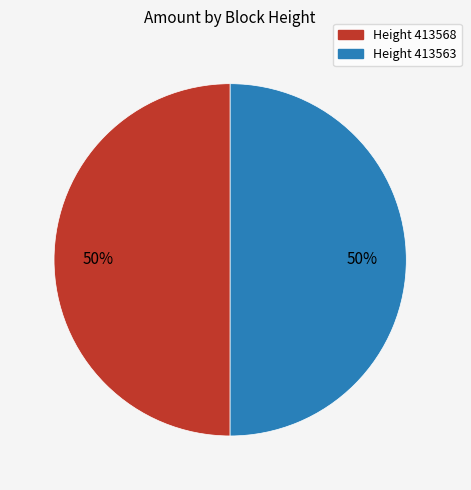

To the nearest percent, what is the average slice percentage?

50%